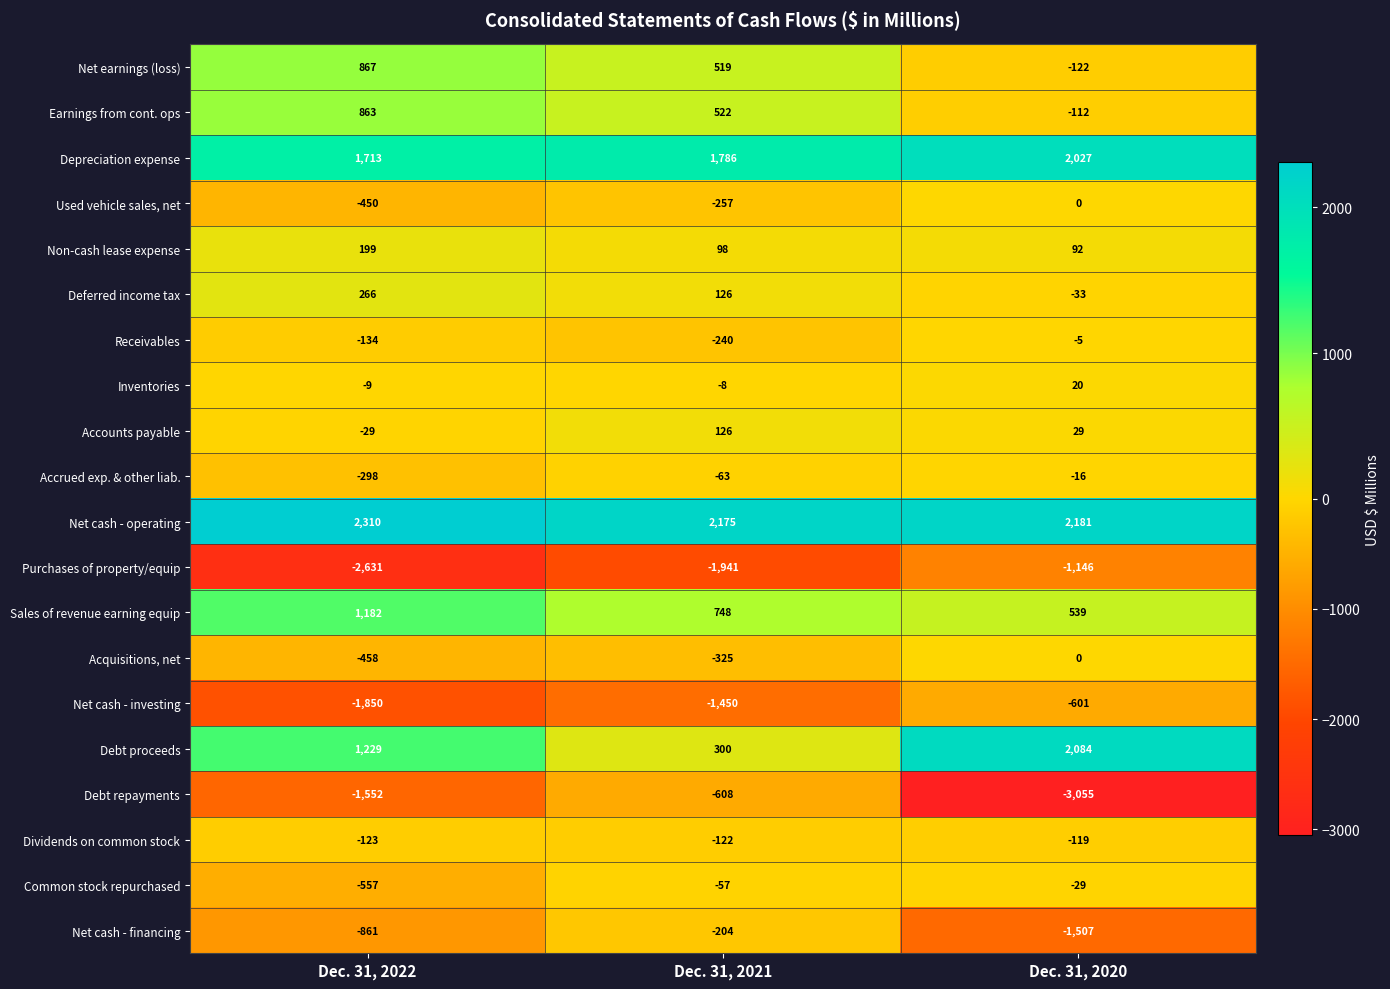

What is the average value of the Purchases of property/equip series?

-1906